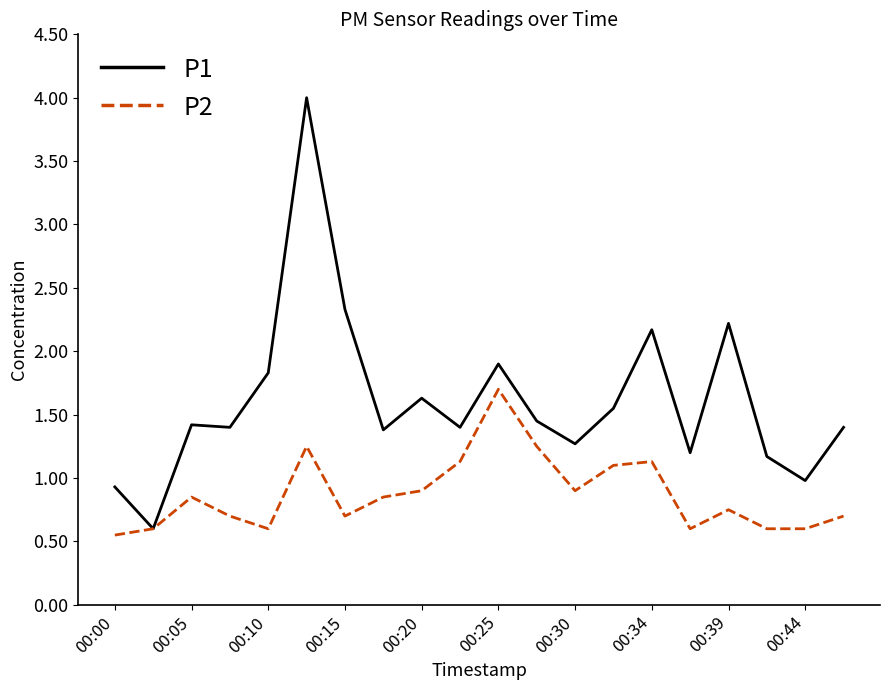

Which series has the largest total across all categories?

P1